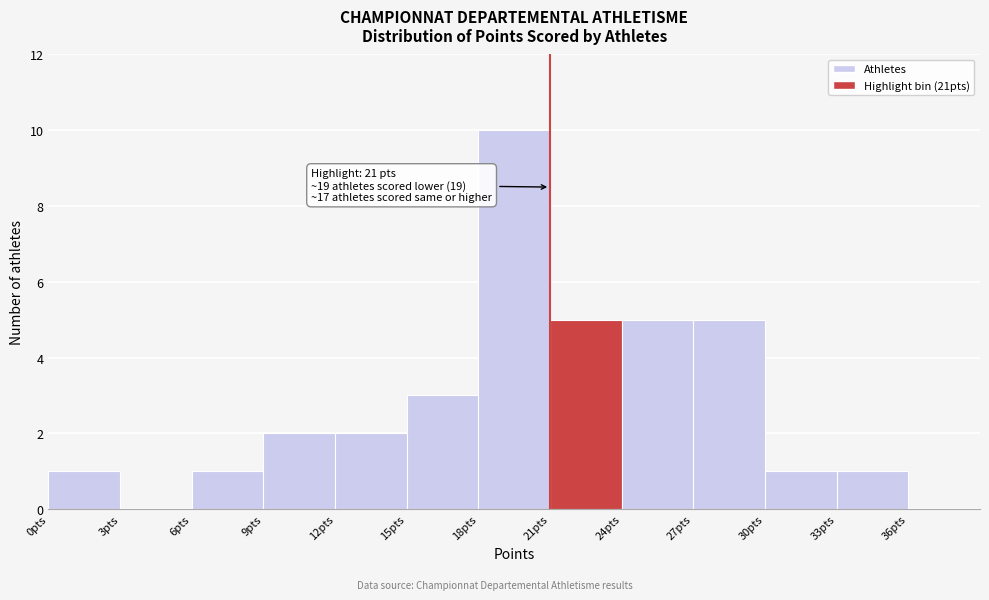

Which range on the x-axis has the tallest bar?

18 to 21